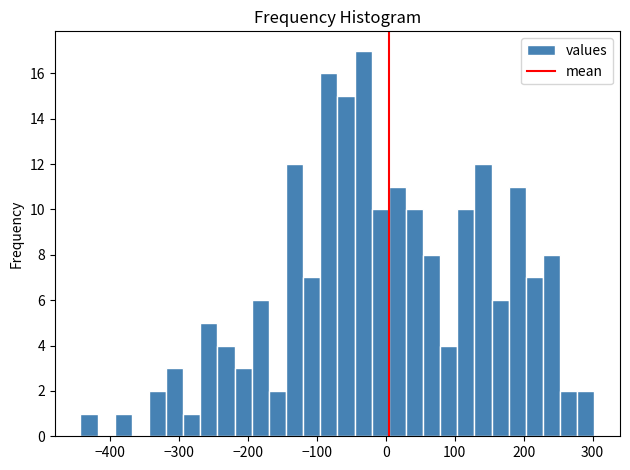

Read against the x-axis, roughly where is the centre of the tallest bar?

-30